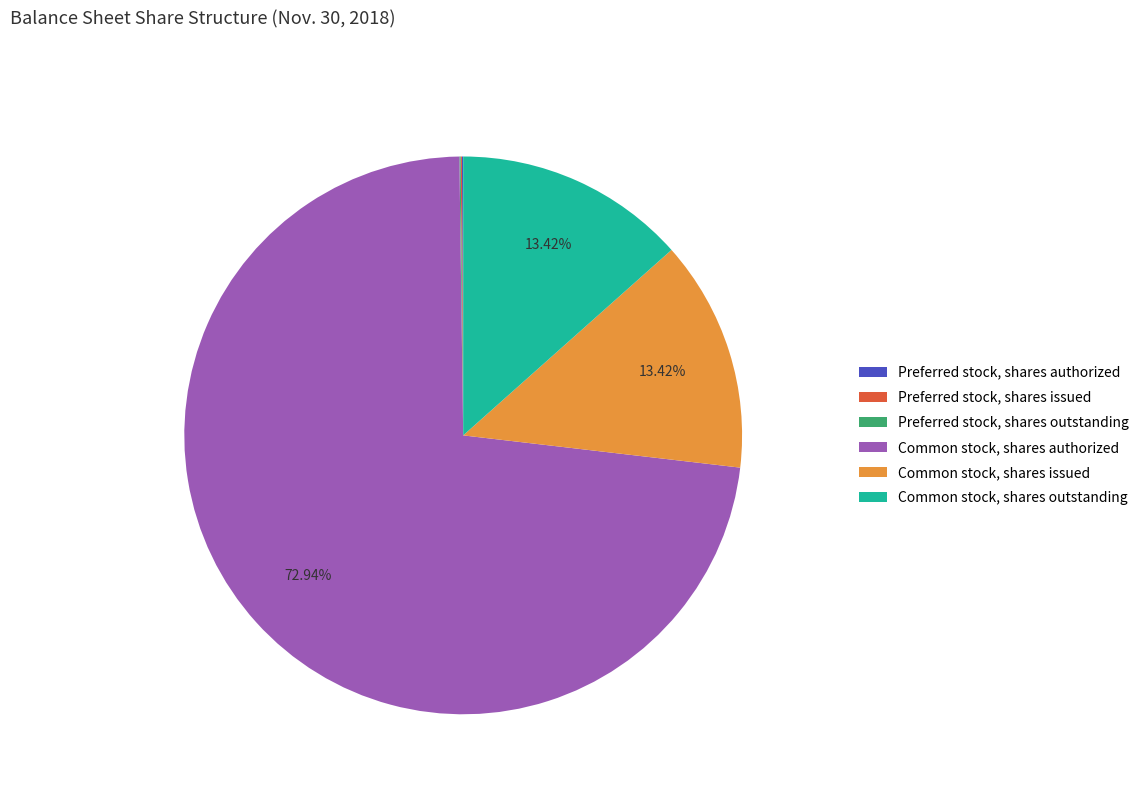

To the nearest percent, what portion does Common stock, shares issued represent?

13%